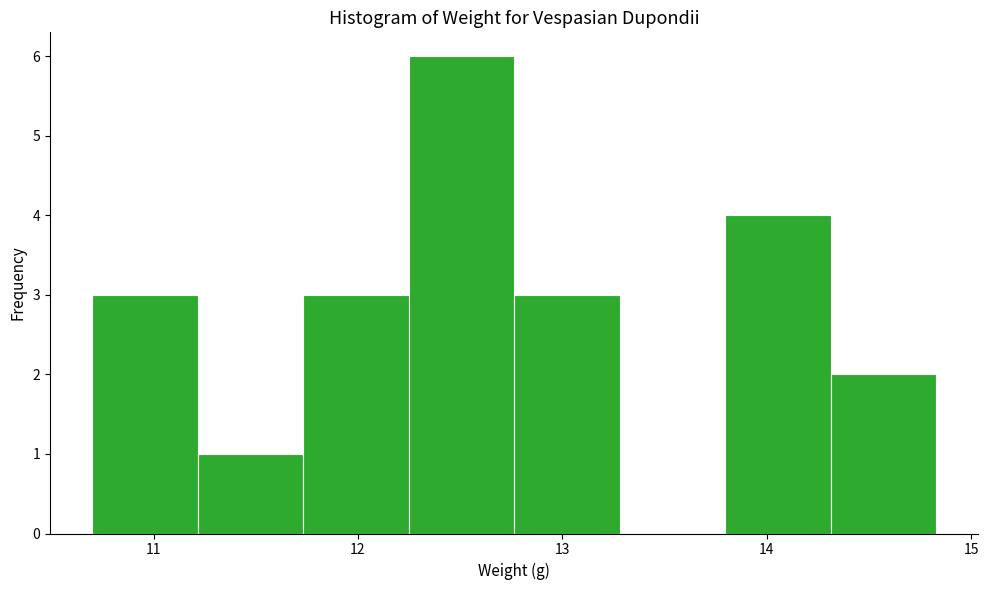

Reading left to right, list every bar in this chart as the range it spans on the x-axis followed by its height. Neither the bar edges nor the heights are printed on the chart, so give them approximately, as read against the axes.

10.7 to 11.2: 3
11.2 to 11.7: 1
11.7 to 12.2: 3
12.2 to 12.8: 6
12.8 to 13.3: 3
13.3 to 13.8: 0
13.8 to 14.3: 4
14.3 to 14.8: 2